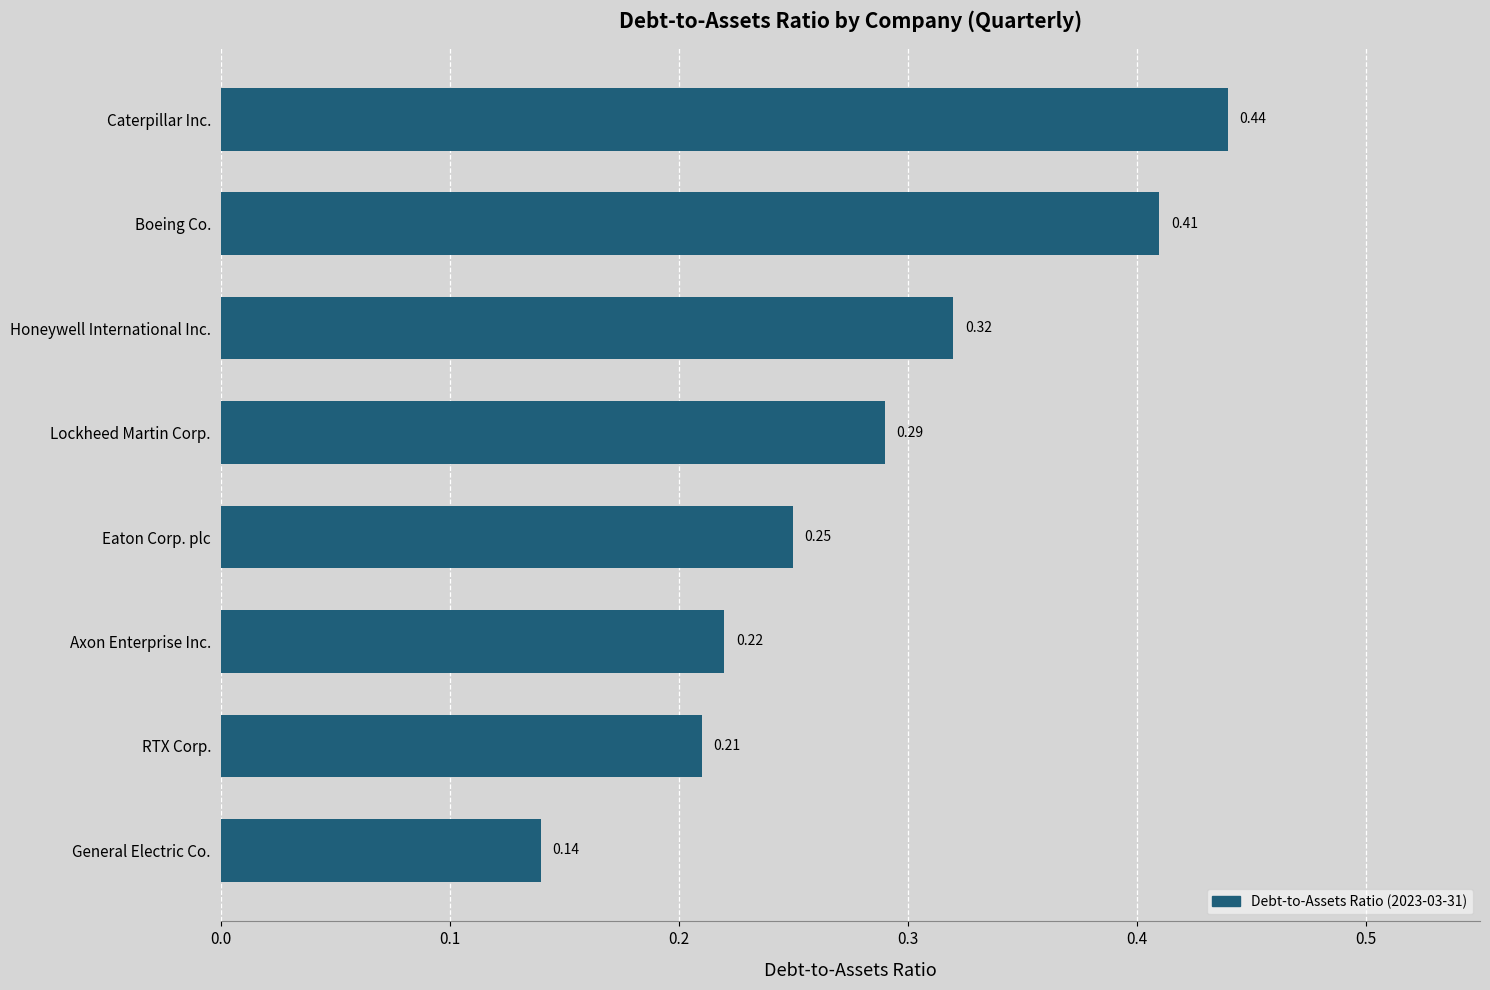

At which label is the value closest to 0?

General Electric Co.